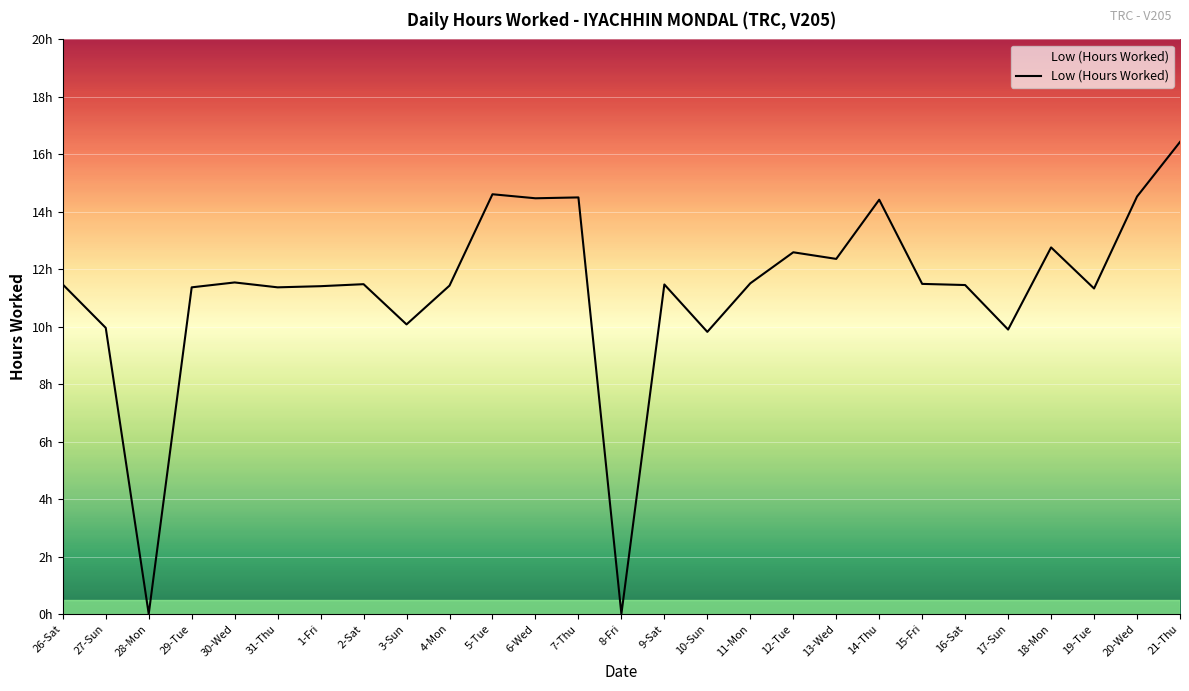

Where does the data first go above 11?

26-Sat